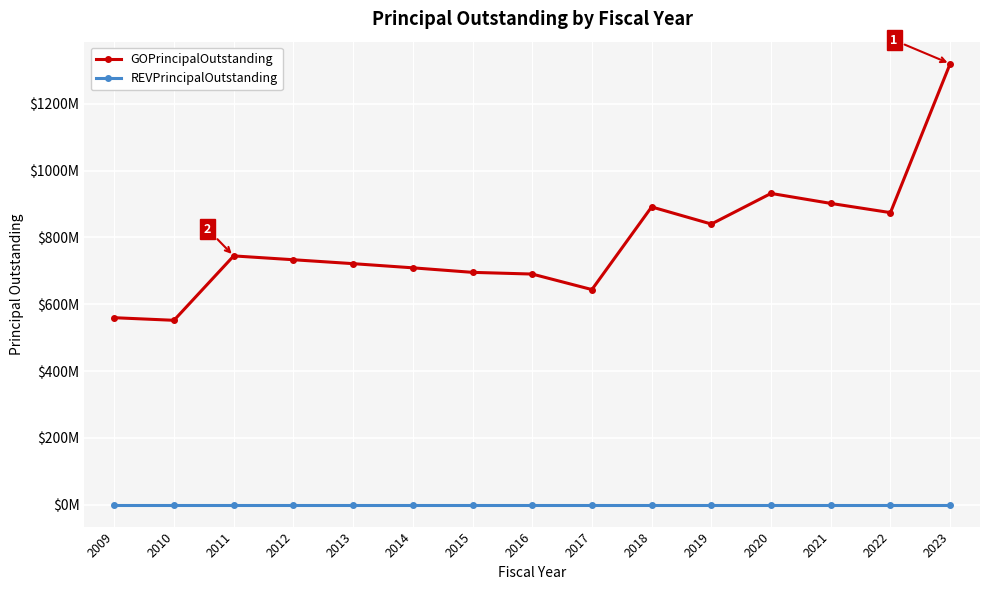

Is this an area chart (filled region under the line)?

No